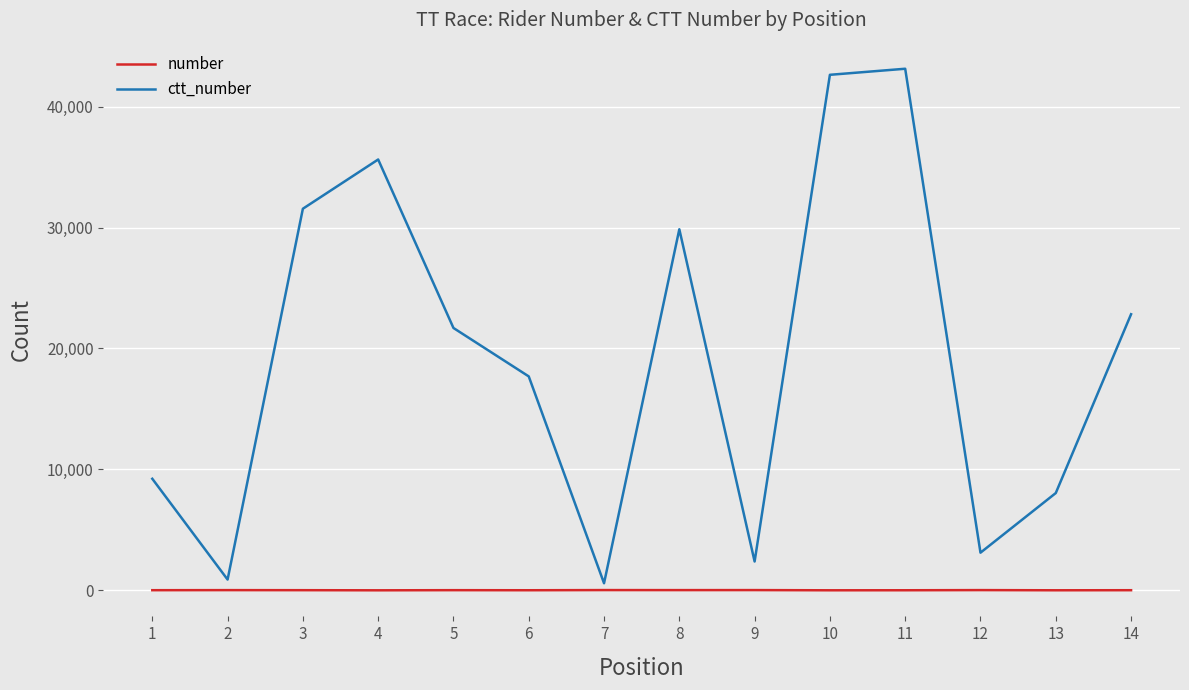

Rank the series at 6 from lowest to highest value.

number, ctt_number